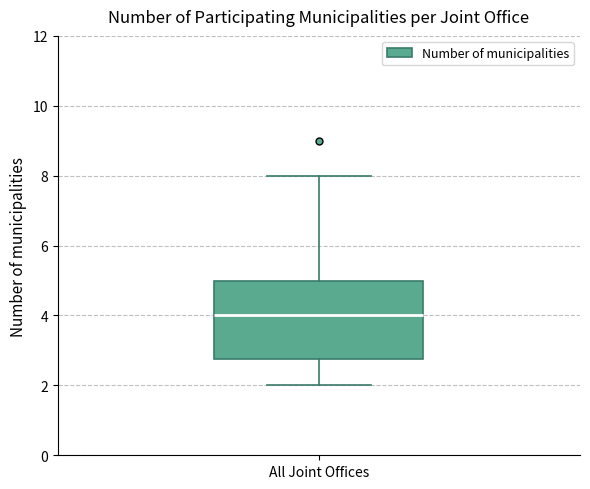

Where does the median line of the box for All Joint Offices sit on the y-axis? The values are not printed on the chart, so give them approximately, as read against the axis.

4.0